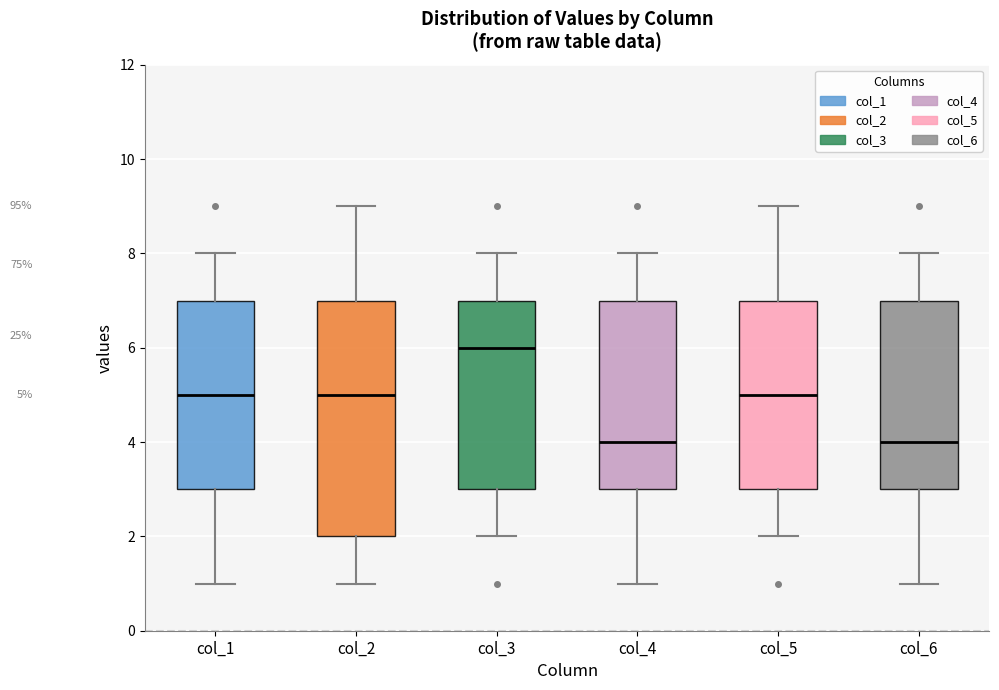

Which box is the tallest, from its lower edge to its upper edge?

col_2